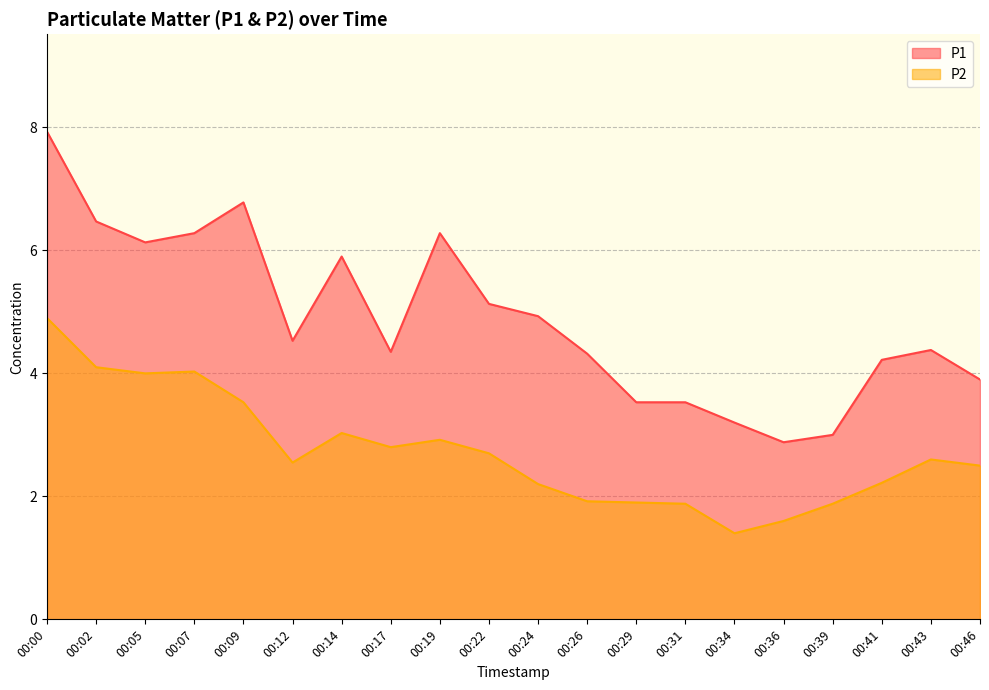

Where is the first local minimum for P2?

00:05